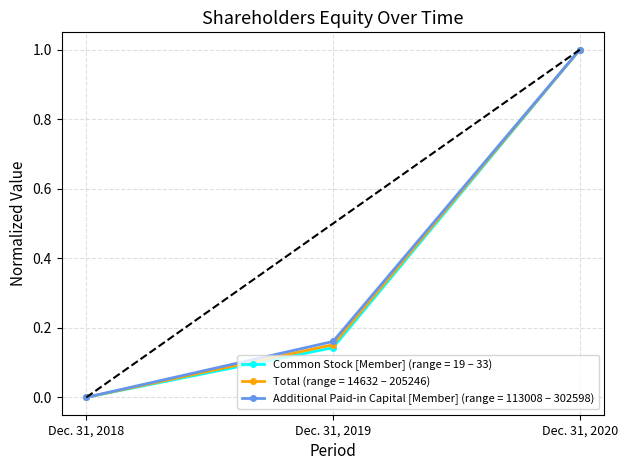

What is the total value across all series at Dec. 31, 2020?

3.0